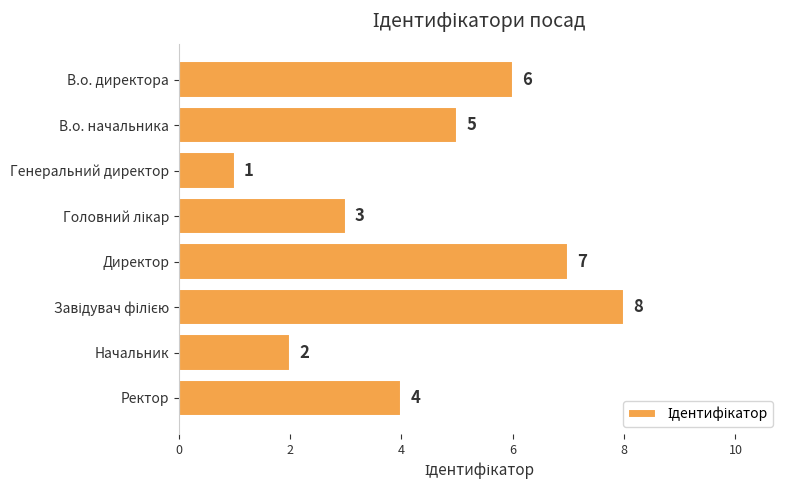

The chart shows a value of 4 at Ректор. True or false?

True